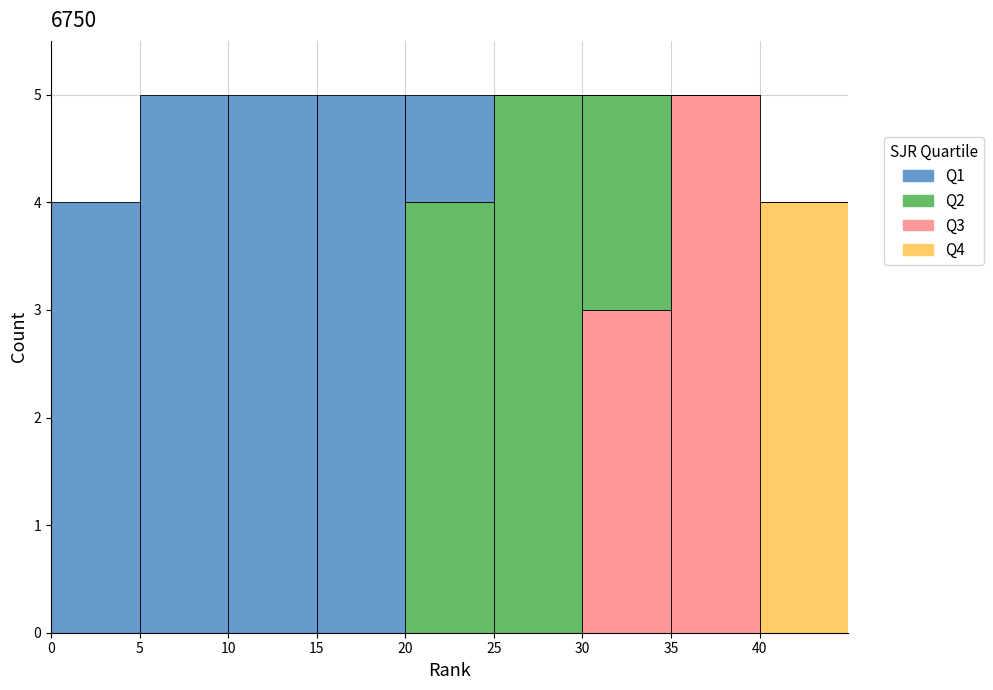

Reading left to right, list every stacked bar in this chart as the range it spans on the x-axis followed by its total height. The values are not printed on the chart, so give them approximately, as read against the axis.

0 to 5: 4
5 to 10: 5
10 to 15: 5
15 to 20: 5
20 to 25: 5
25 to 30: 5
30 to 35: 5
35 to 40: 5
40 to 45: 4